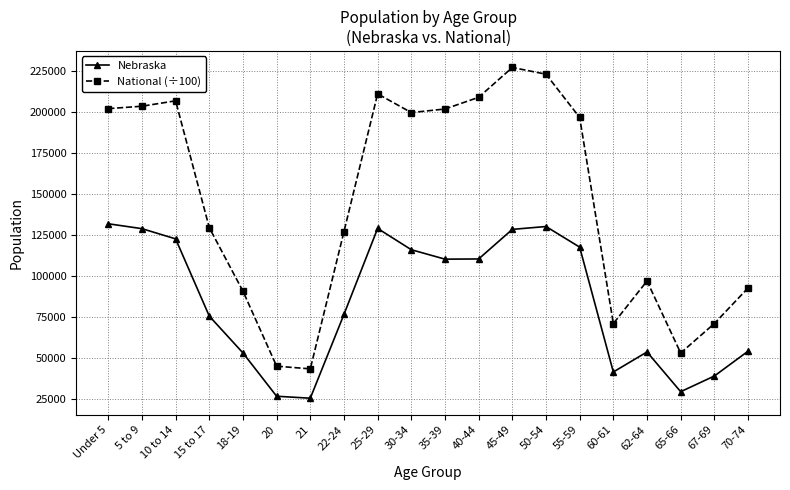

Which series changed the most between 10 to 14 and 50-54?

National (÷100)